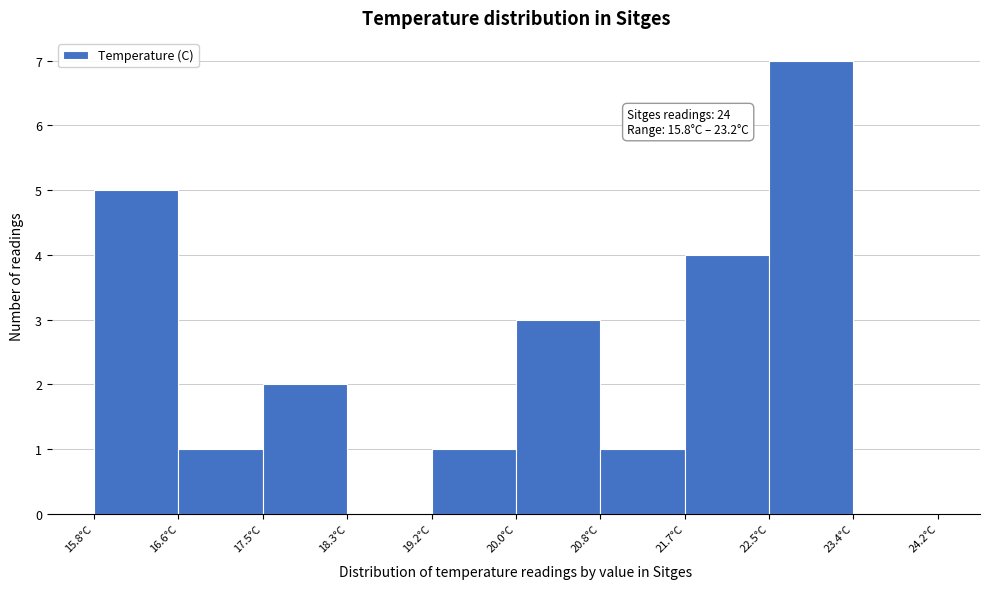

Over which range of the x-axis is the bar tallest?

22.52 to 23.36